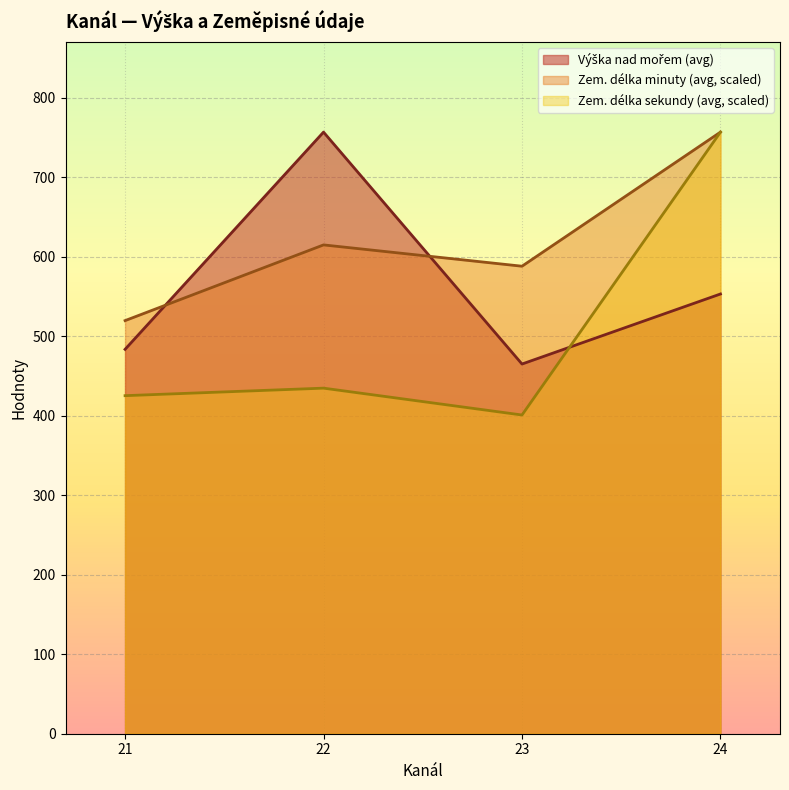

At which category is the sum across all series the highest?

24